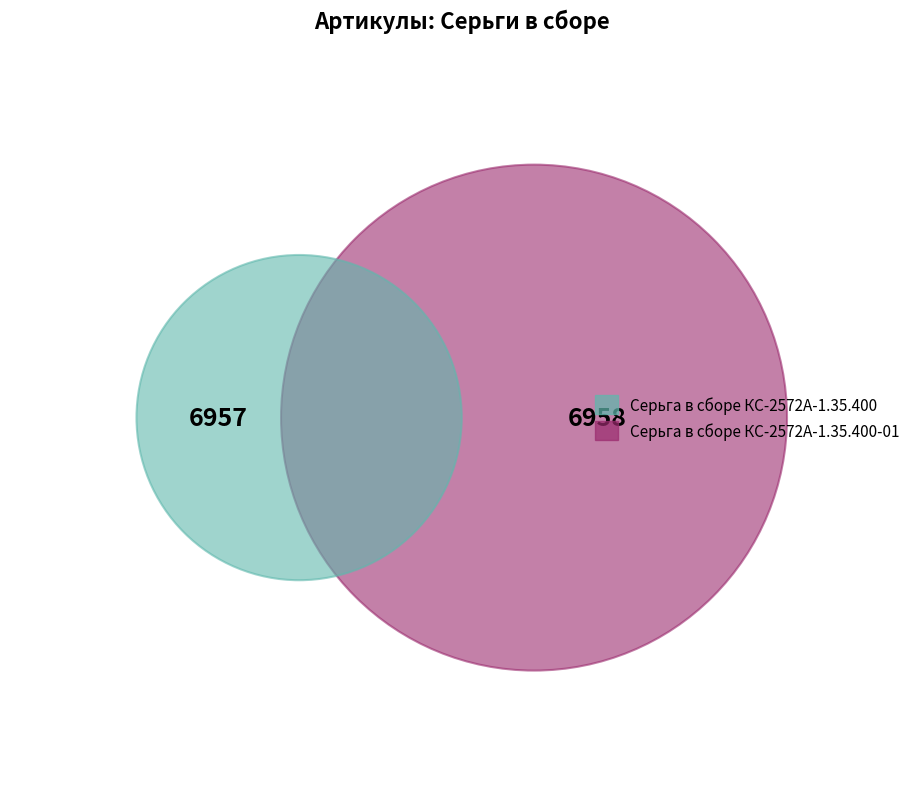

To the nearest percent, what percentage of the pie is Серьга в сборе КС-2572А-1.35.400?

50%